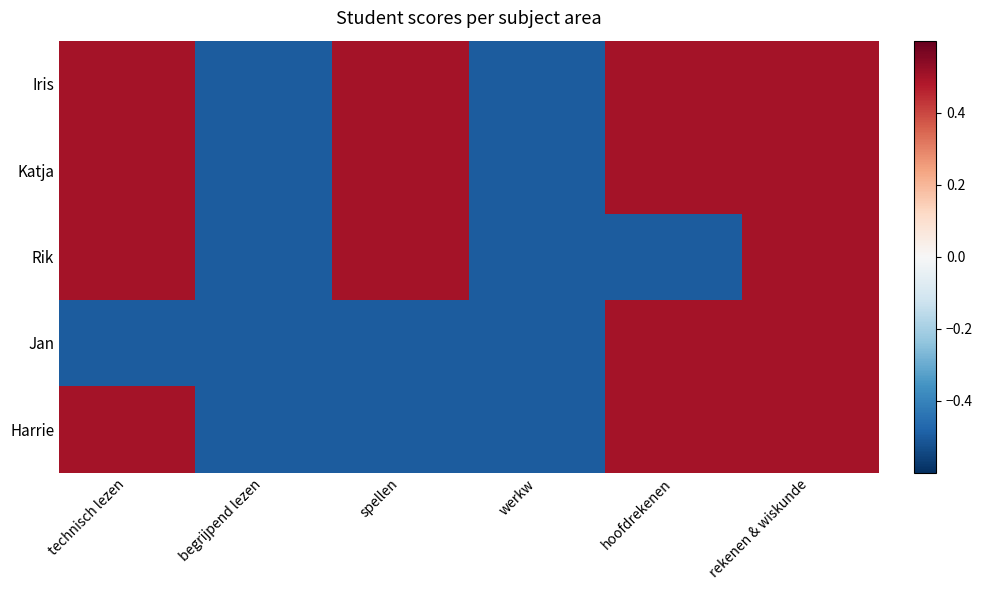

Reading left to right, extract all data points from this chart.

Iris: technisch lezen=0.5	begrijpend lezen=-0.5	spellen=0.5	werkw=-0.5	hoofdrekenen=0.5	rekenen & wiskunde=0.5
Katja: technisch lezen=0.5	begrijpend lezen=-0.5	spellen=0.5	werkw=-0.5	hoofdrekenen=0.5	rekenen & wiskunde=0.5
Rik: technisch lezen=0.5	begrijpend lezen=-0.5	spellen=0.5	werkw=-0.5	hoofdrekenen=-0.5	rekenen & wiskunde=0.5
Jan: technisch lezen=-0.5	begrijpend lezen=-0.5	spellen=-0.5	werkw=-0.5	hoofdrekenen=0.5	rekenen & wiskunde=0.5
Harrie: technisch lezen=0.5	begrijpend lezen=-0.5	spellen=-0.5	werkw=-0.5	hoofdrekenen=0.5	rekenen & wiskunde=0.5